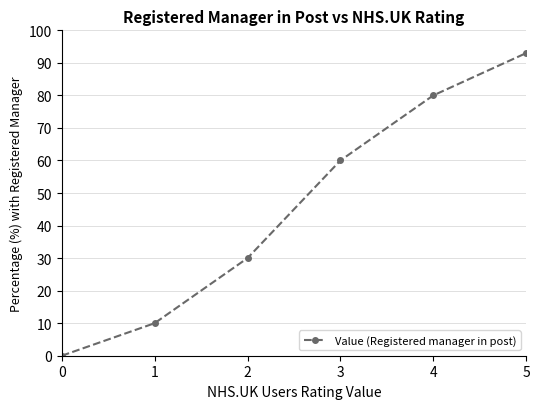

Reading right to left, transcribe all the data shown in this chart.

5=93	4=80	3=60	2=30	1=10	0=0